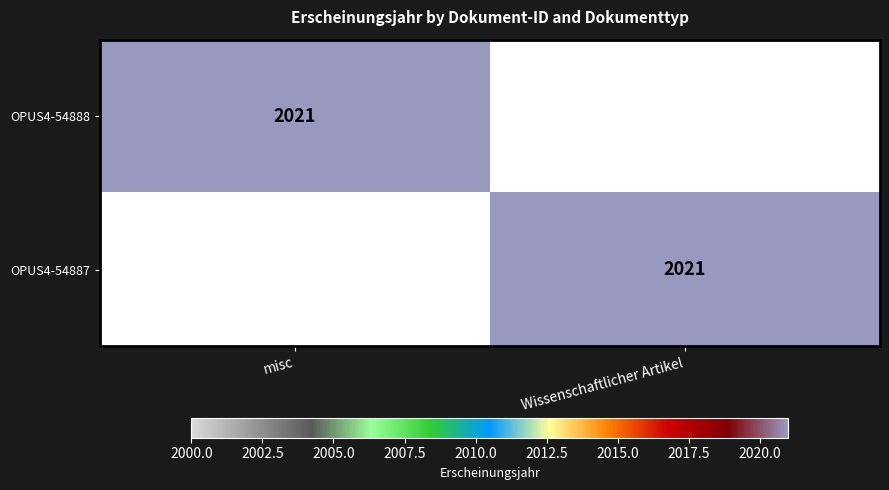

What is the total value across all series at misc?

2021